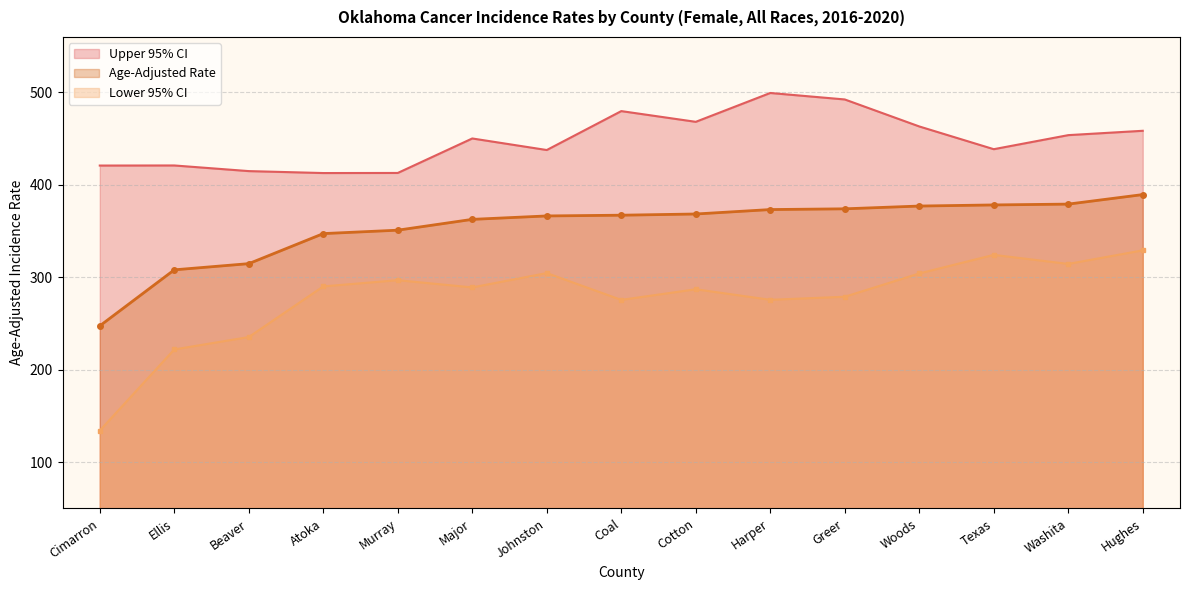

What is the average value of the Lower 95% CI series?

277.5